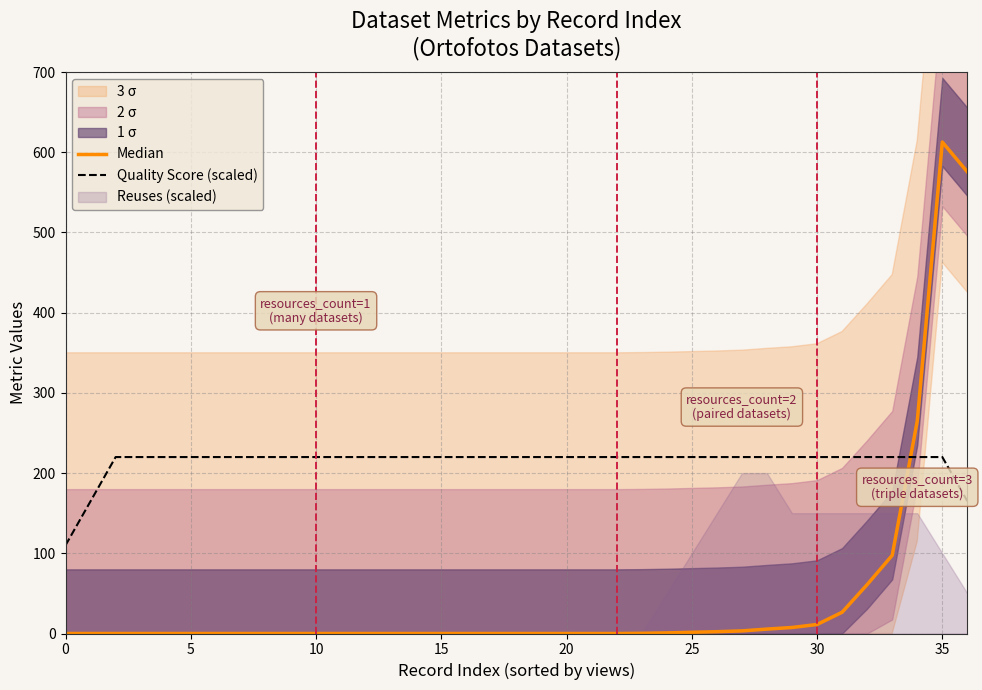

Is it true that Quality Score (scaled) equals 320.8 at 30?

False